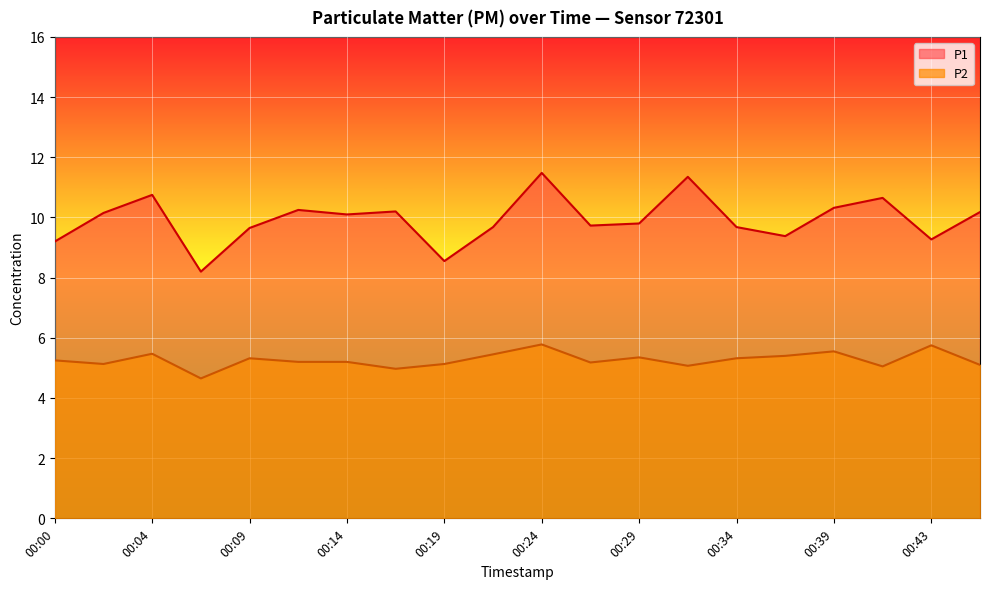

Which series changed the most between 00:07 and 00:46?

P1